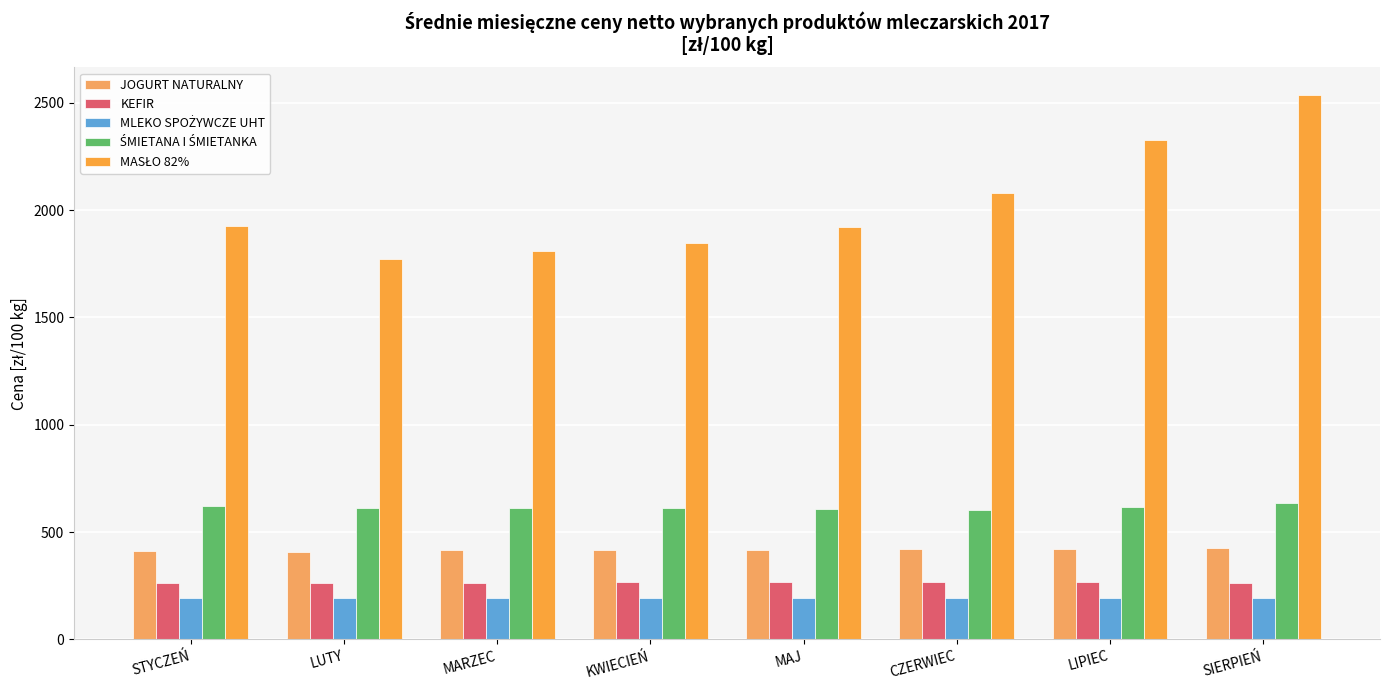

Does the chart contain any negative values?

No